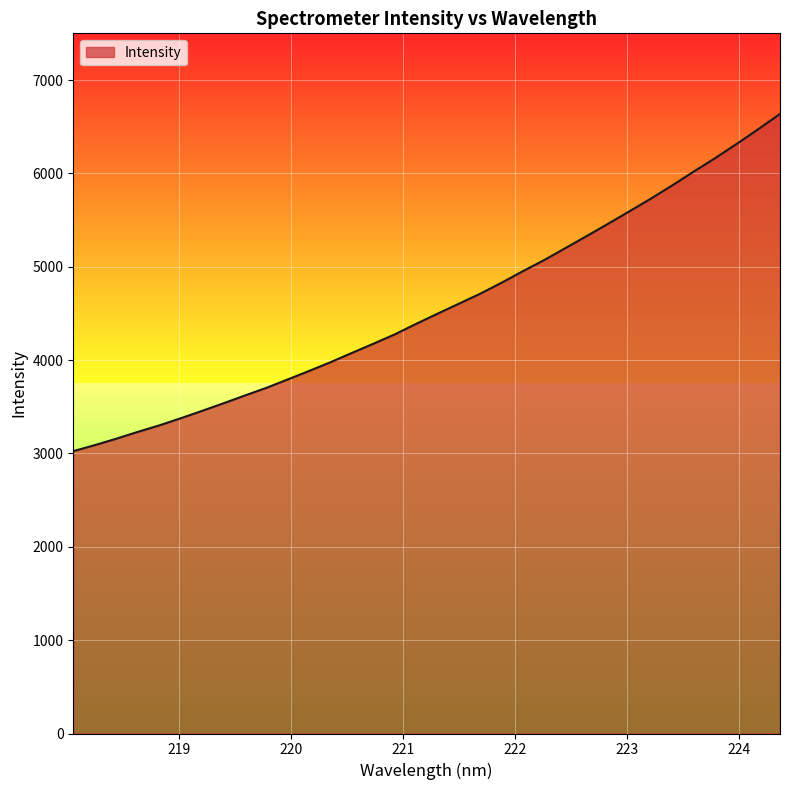

What is the maximum value shown in the chart?

6636.5